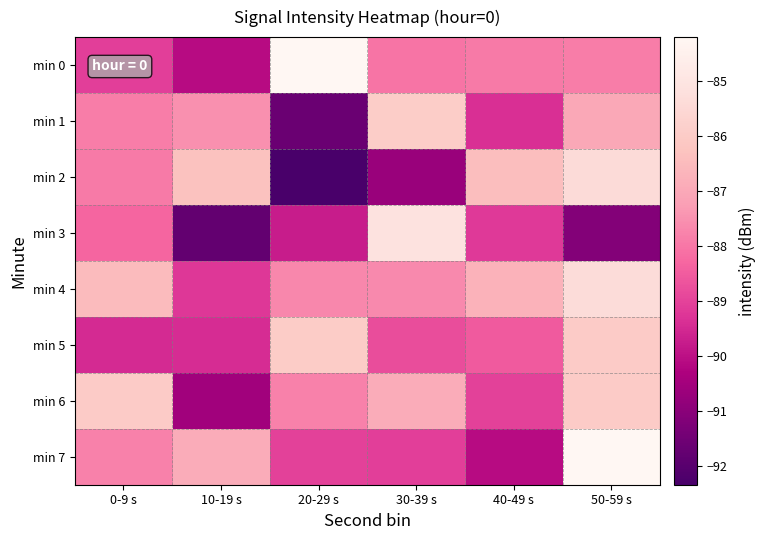

Which series has the widest spread of values?

min 2